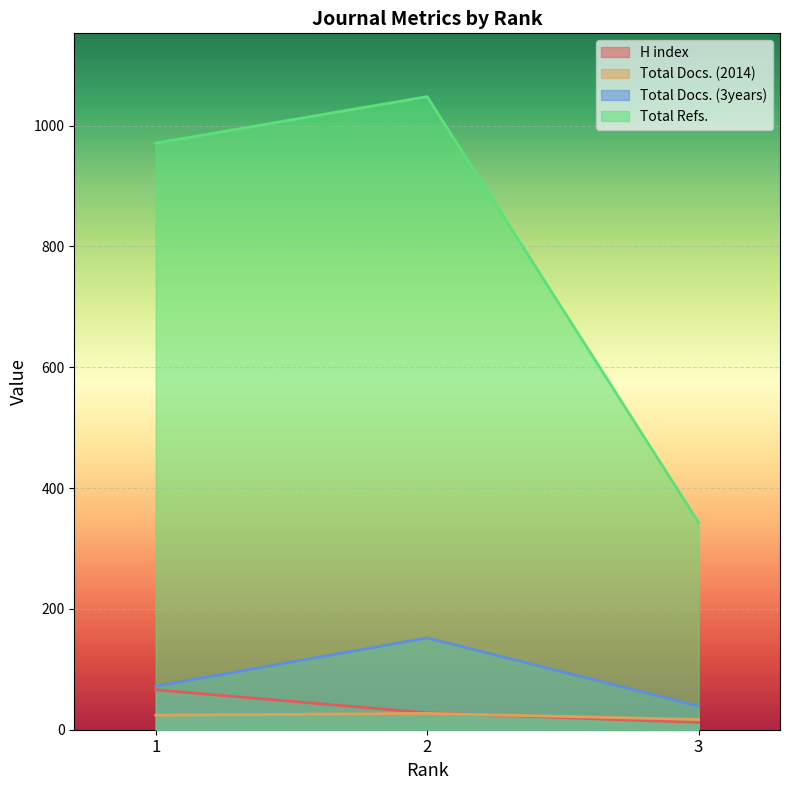

List the labels in order of Total Docs. (3years) value, largest first.

2, 1, 3